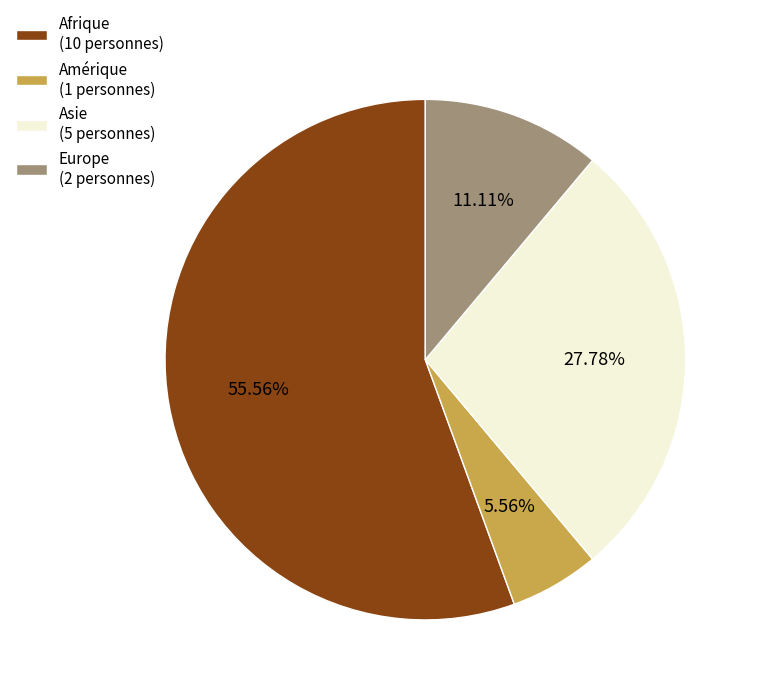

What is the ratio of the value at Asie to the value at Afrique?

0.5